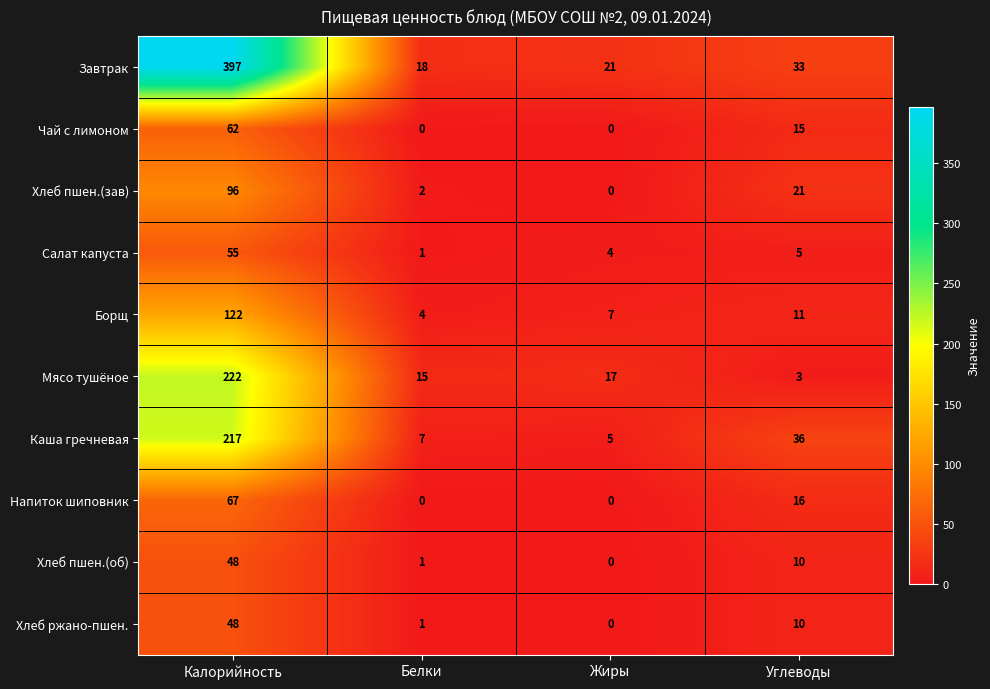

At which category is the sum across all series the highest?

Калорийность